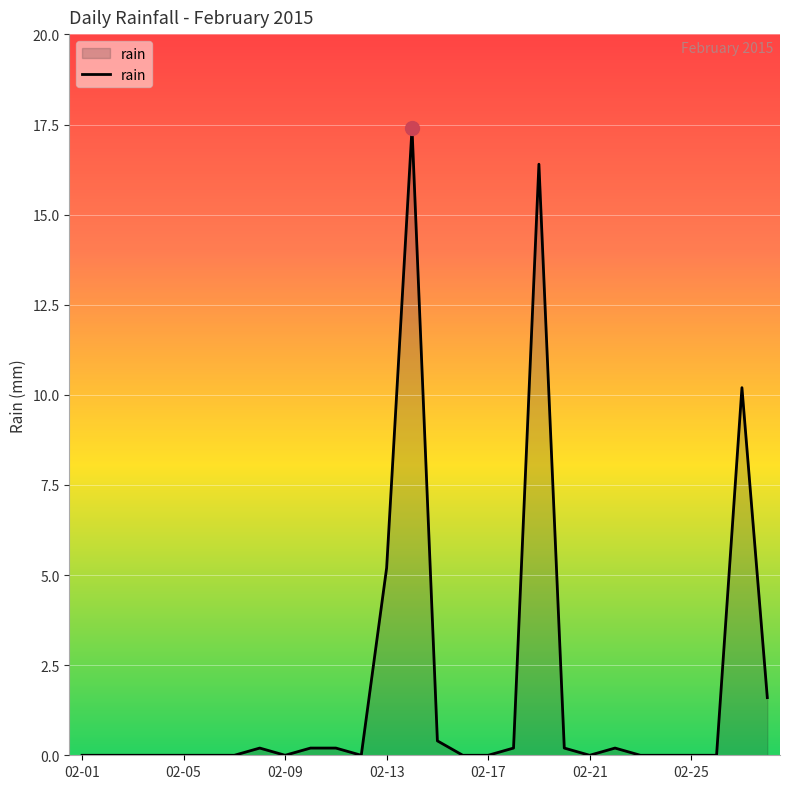

What is the difference between the maximum and minimum values?

17.4